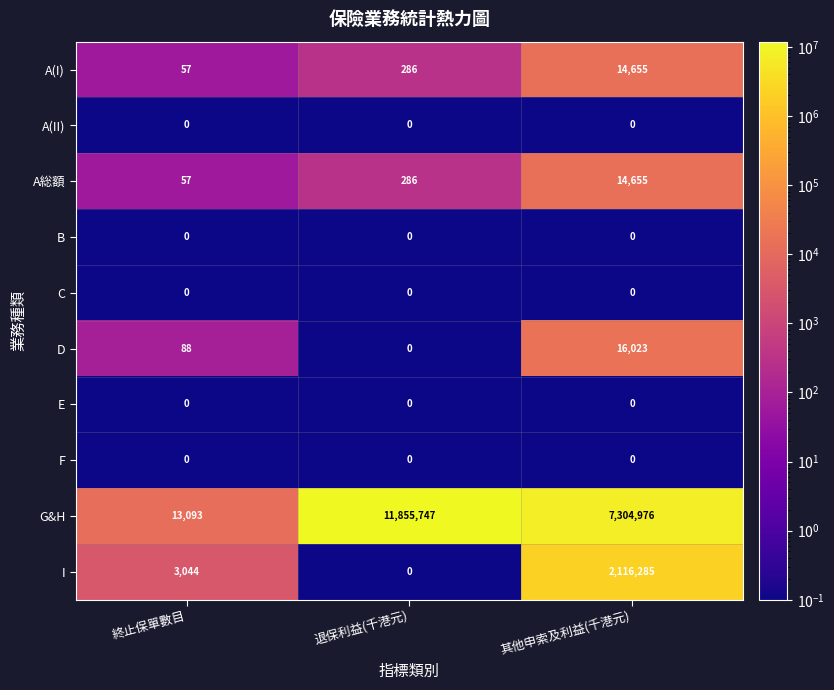

How many categories are shown in the chart?

3